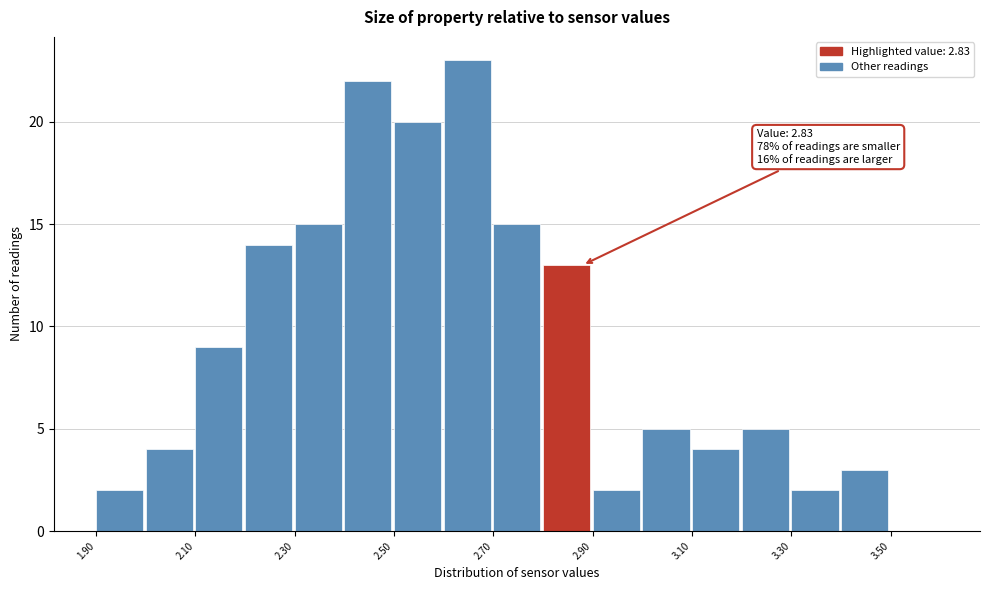

Which range on the x-axis has the tallest bar?

2.6 to 2.7